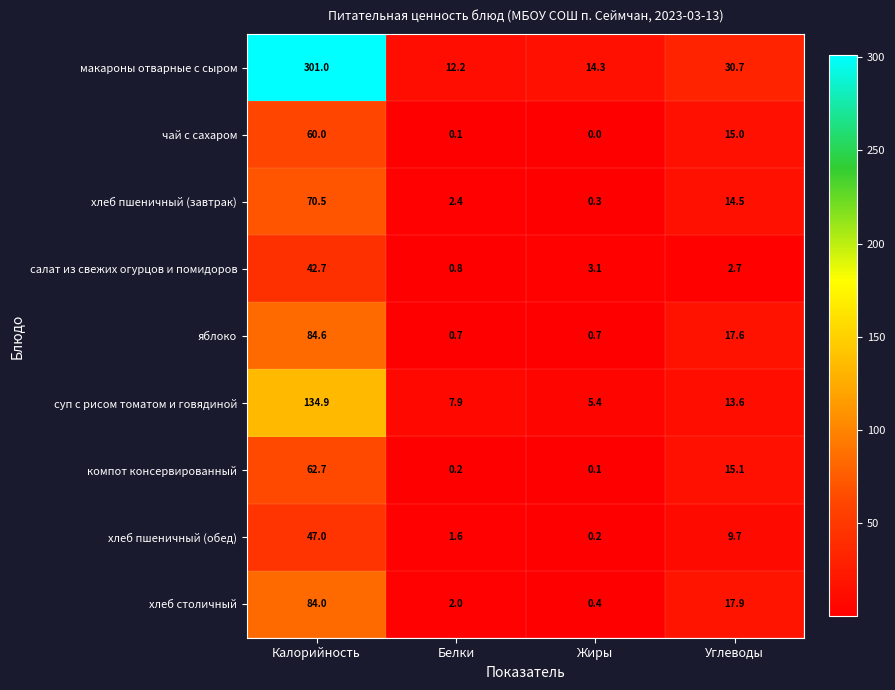

At which label does компот консервированный first exceed 15?

Калорийность